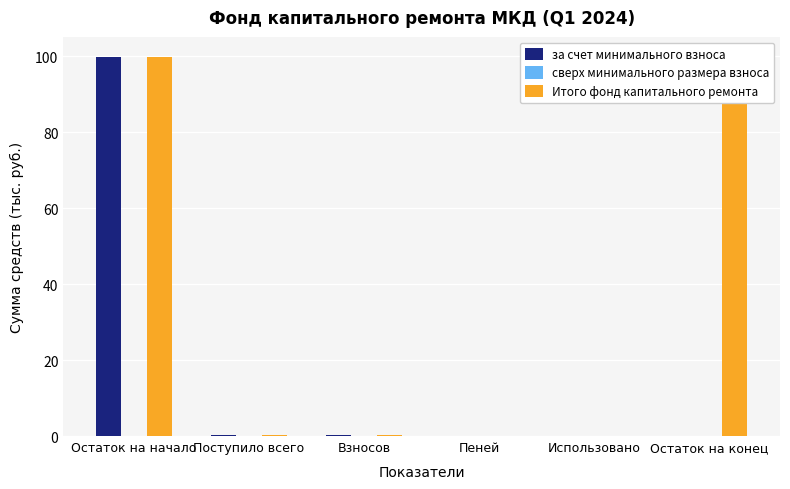

What value does the Итого фонд капитального ремонта series have at Поступило всего?

0.2